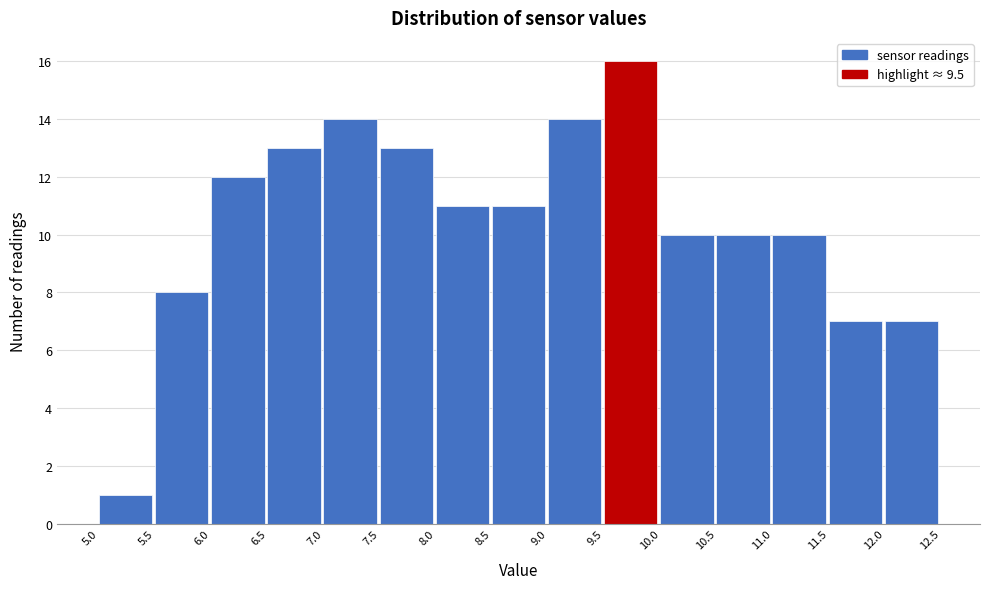

Reading left to right, list every bar in this chart as the range it spans on the x-axis followed by its height. The values are not printed on the chart, so give them approximately, as read against the axis.

5.0 to 5.5: 1
5.5 to 6.0: 8
6.0 to 6.5: 12
6.5 to 7.0: 13
7.0 to 7.5: 14
7.5 to 8.0: 13
8.0 to 8.5: 11
8.5 to 9.0: 11
9.0 to 9.5: 14
9.5 to 10.0: 16
10.0 to 10.5: 10
10.5 to 11.0: 10
11.0 to 11.5: 10
11.5 to 12.0: 7
12.0 to 12.5: 7